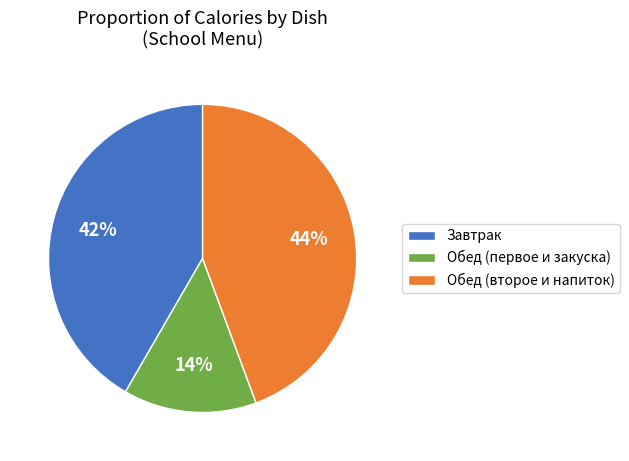

To the nearest percent, what is the difference between the largest and smallest slice percentages?

30%